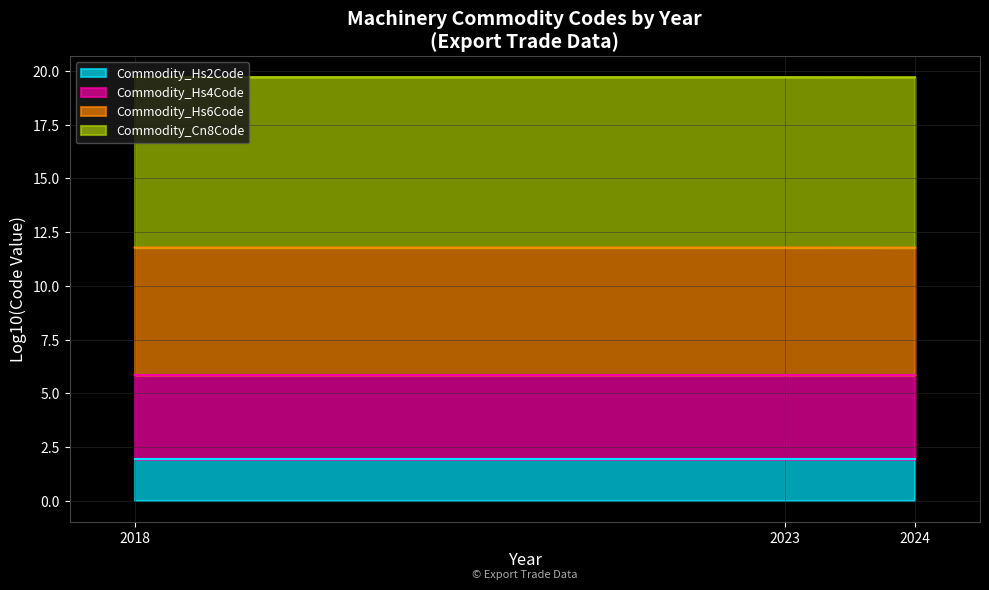

How many lines are shown in the chart?

4